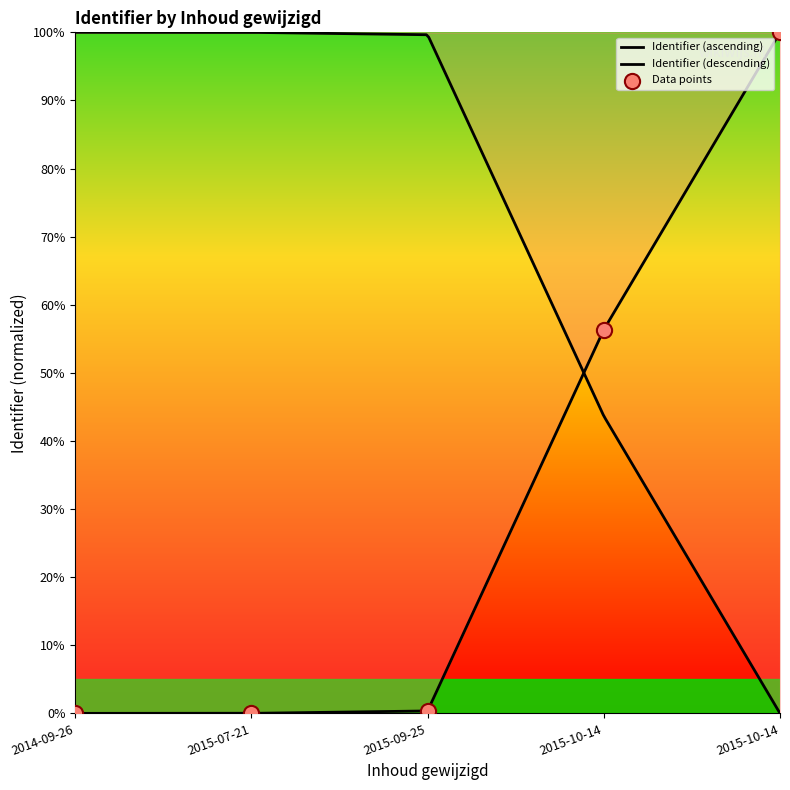

Which has a higher value, 2014-09-26 or 2015-09-25?

2015-09-25